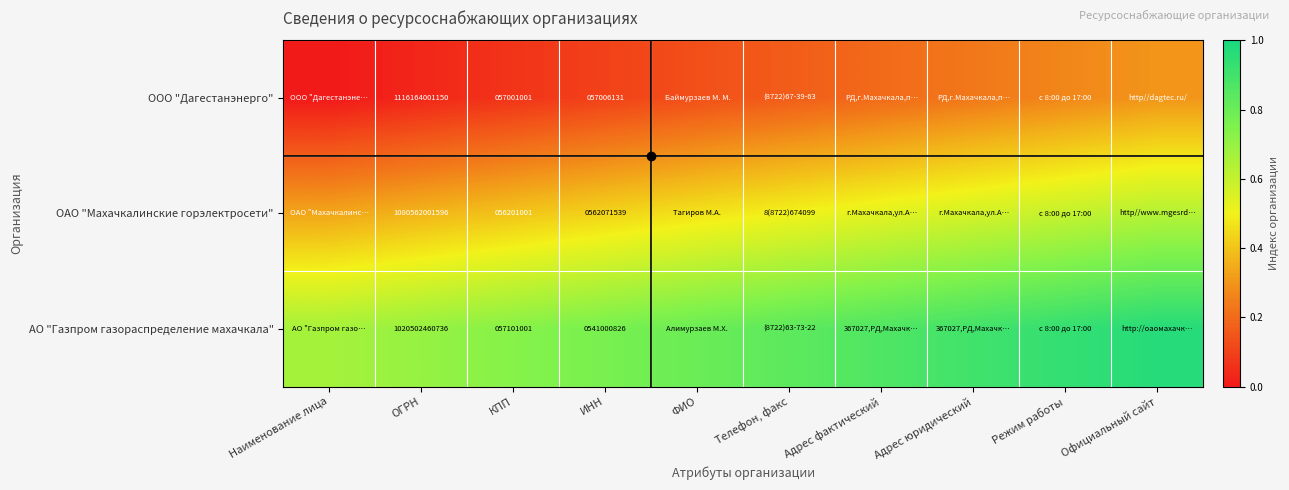

What is the spread (max minus min) of values at Официальный сайт?

0.7